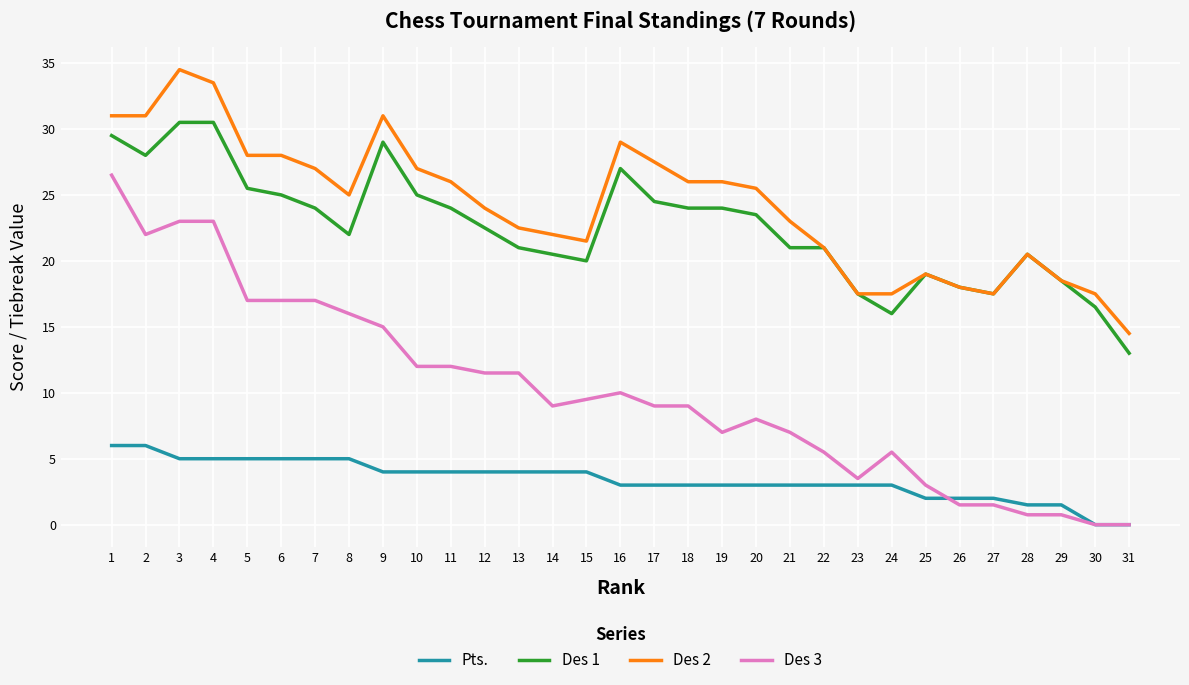

Is the value of Des 2 at 1 greater than the value of Des 3 at 13?

Yes